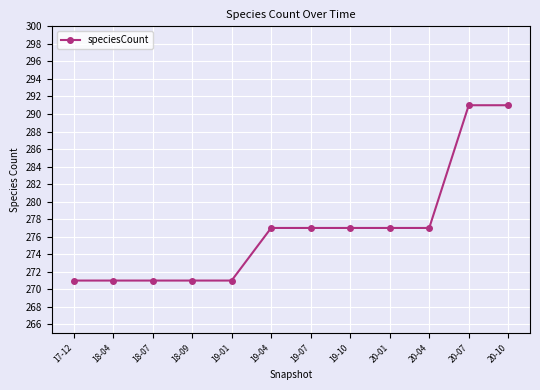

What is the sum of the values at 19-10 and 18-09?

548